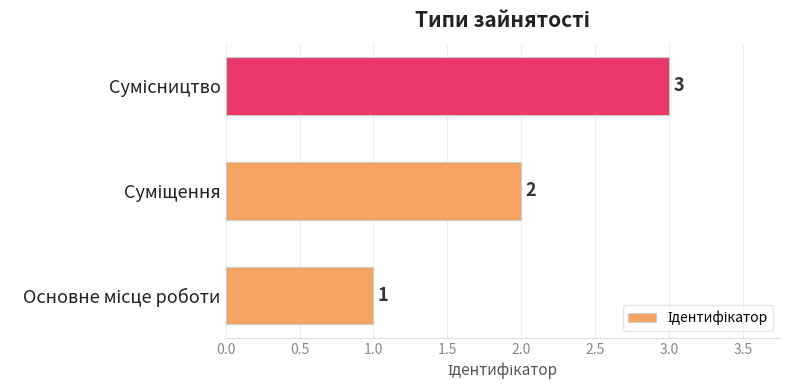

Count the values in the range 1 to 3.

3